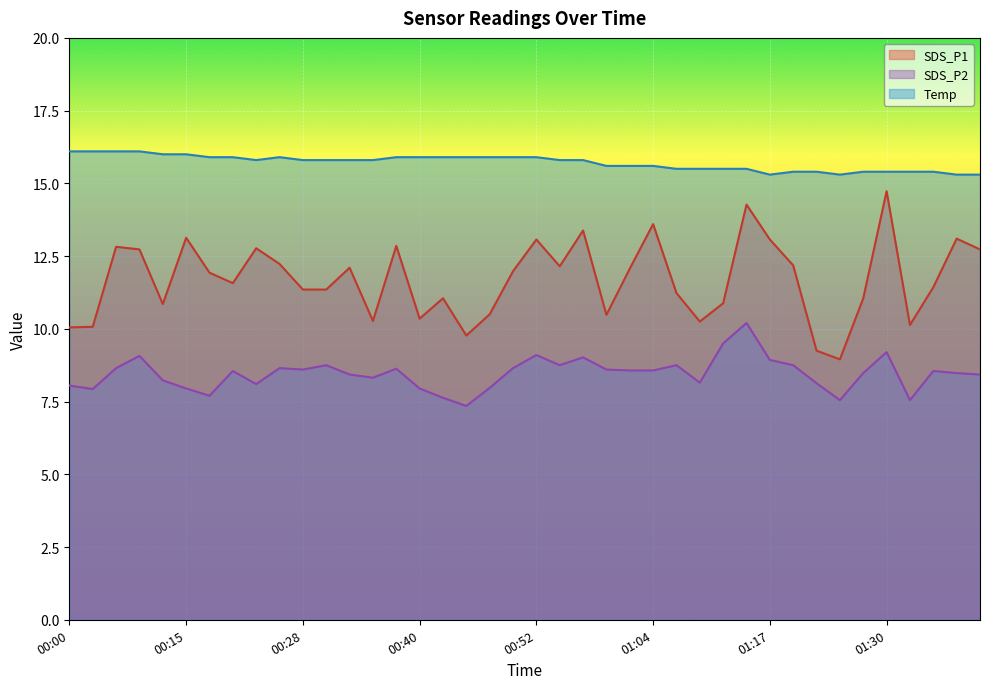

At how many categories does at least one series exceed 8?

40